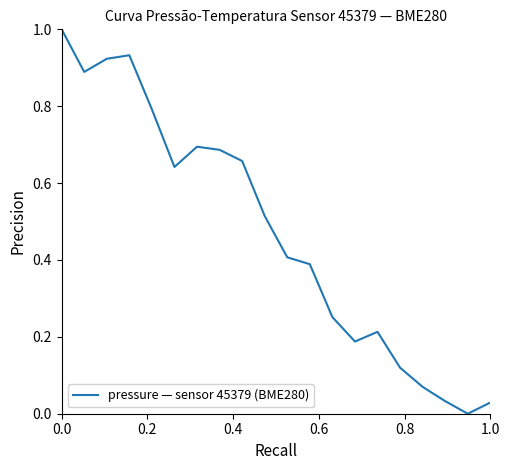

What is the difference between the maximum and minimum values?

1.0